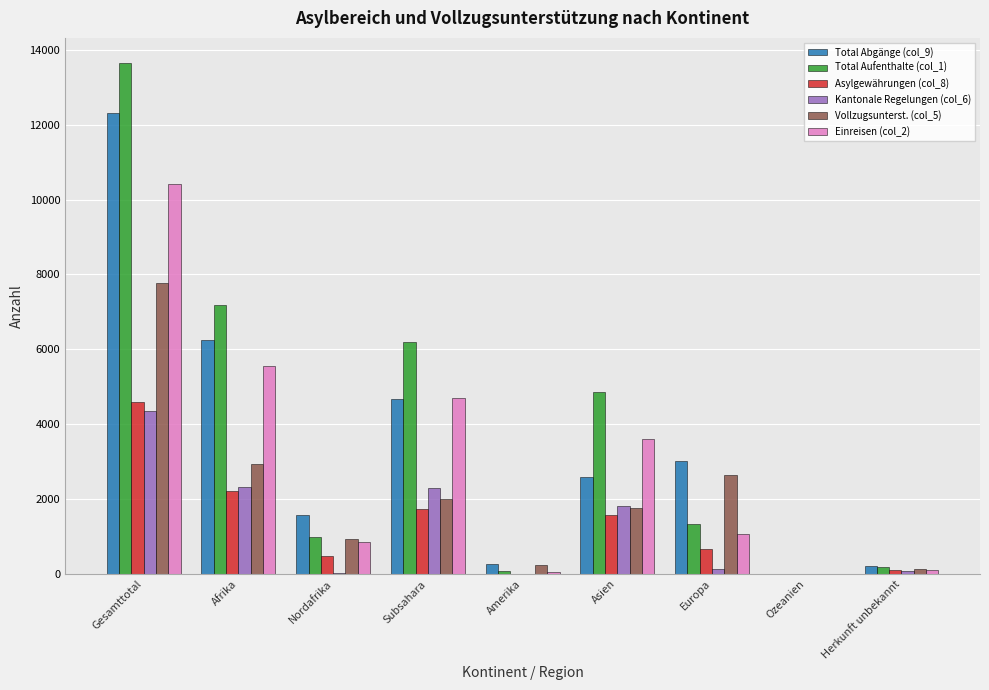

At which category is the sum across all series the highest?

Gesamttotal